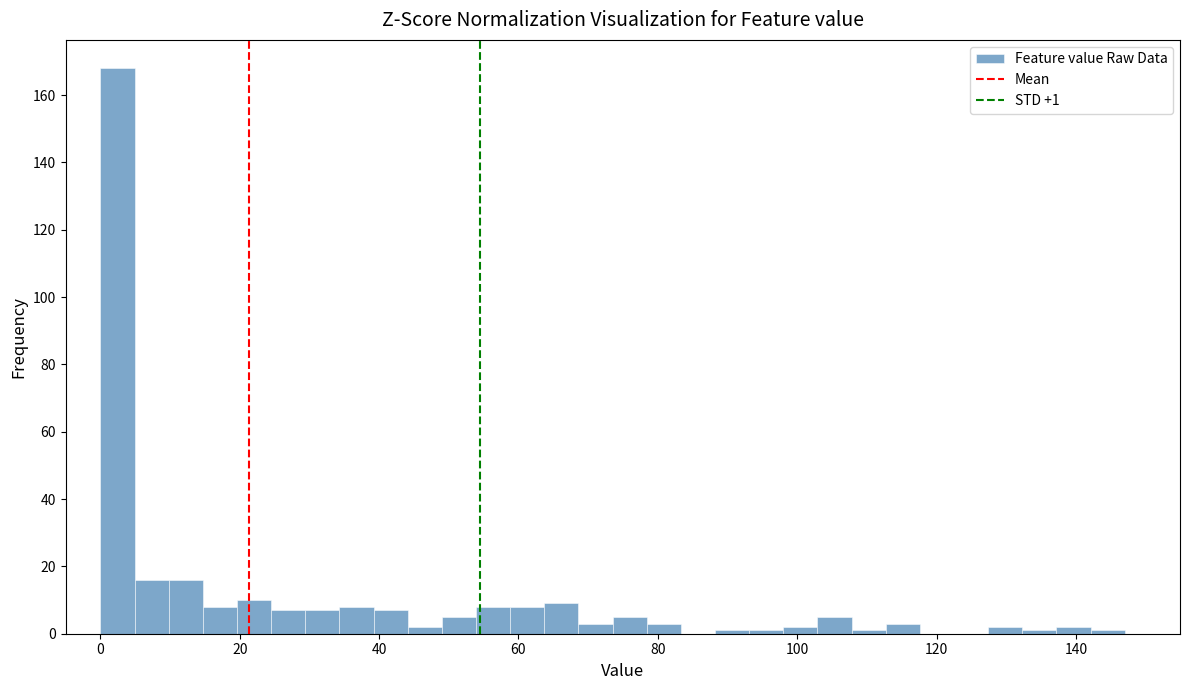

Read against the x-axis, roughly where is the centre of the tallest bar?

2